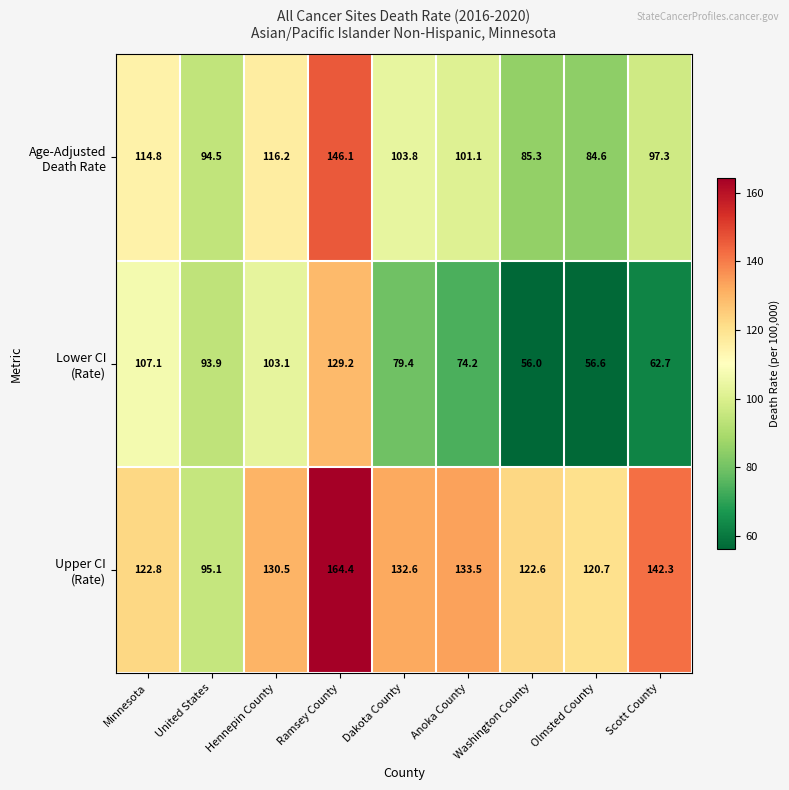

Which label corresponds to the smallest value in the chart?

Washington County